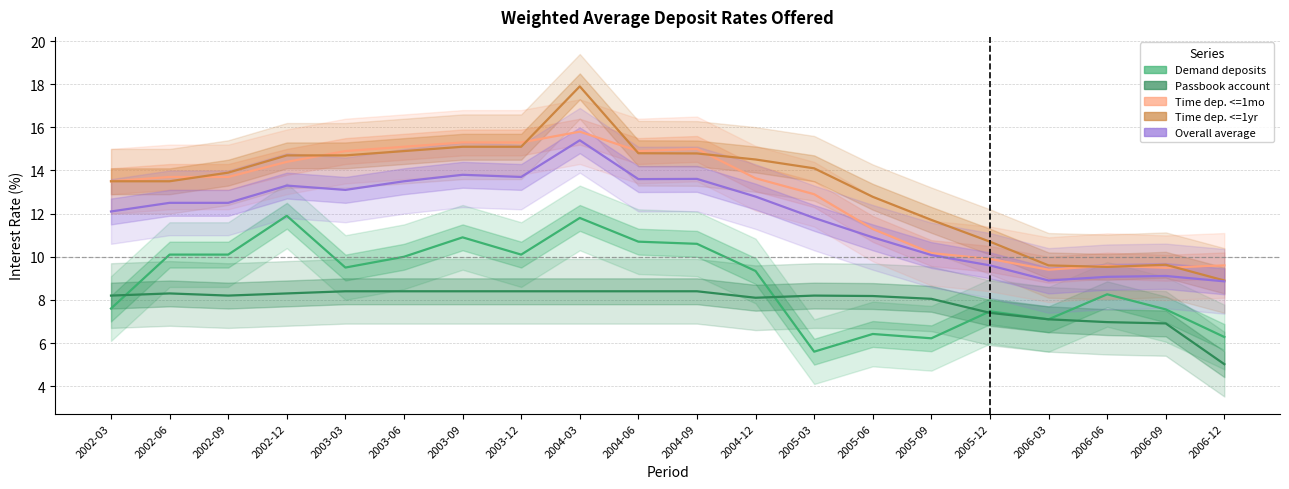

The value of Overall average at 2005-03 is 19.0. True or false?

False